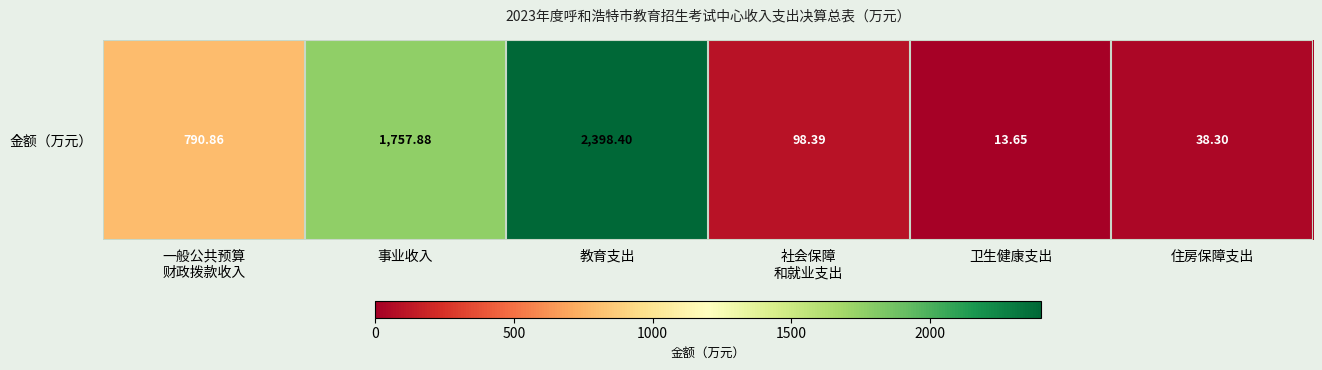

What is the average value?

849.6